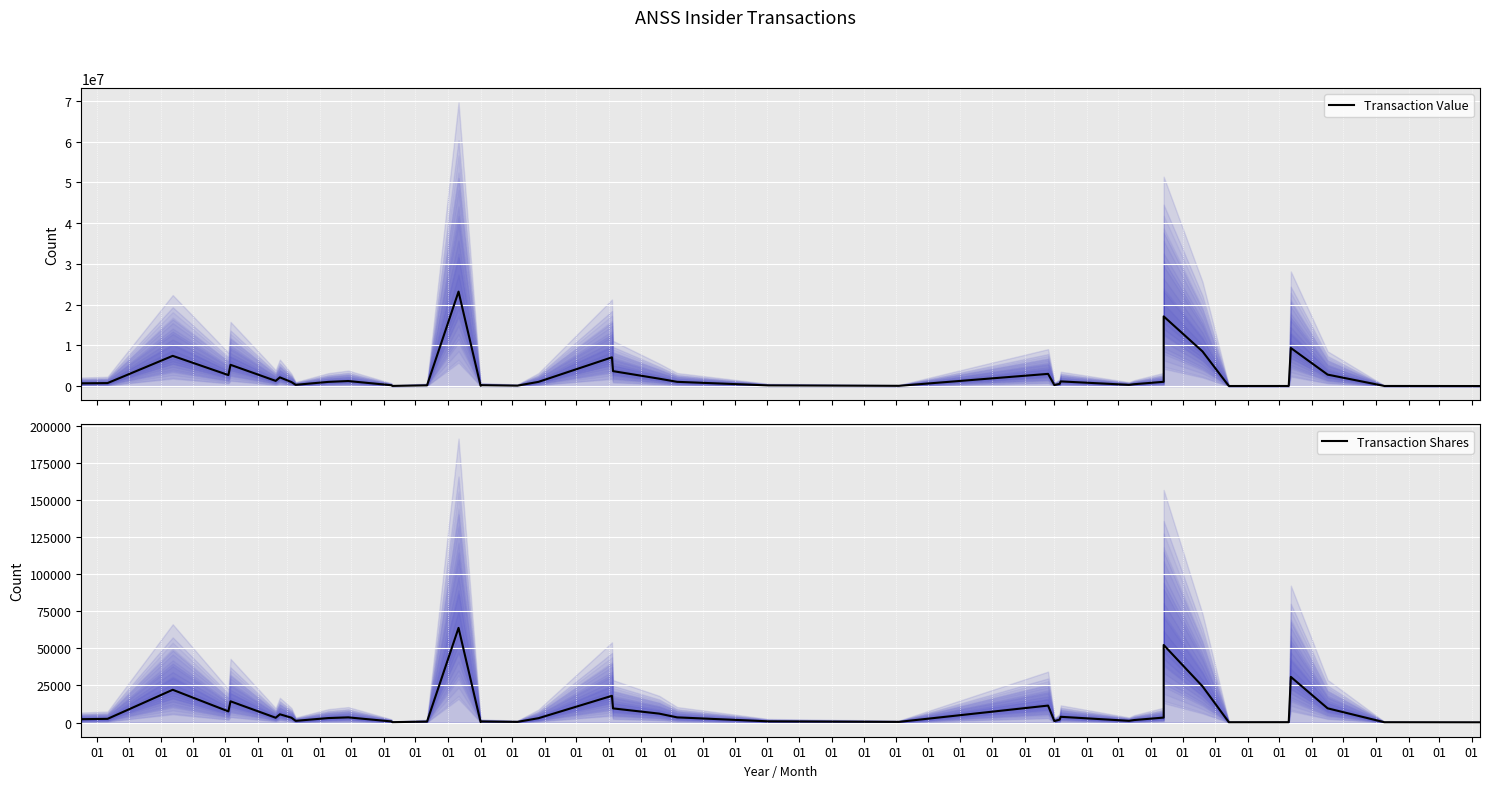

What are all the series names shown in the legend?

Transaction Value, Transaction Shares